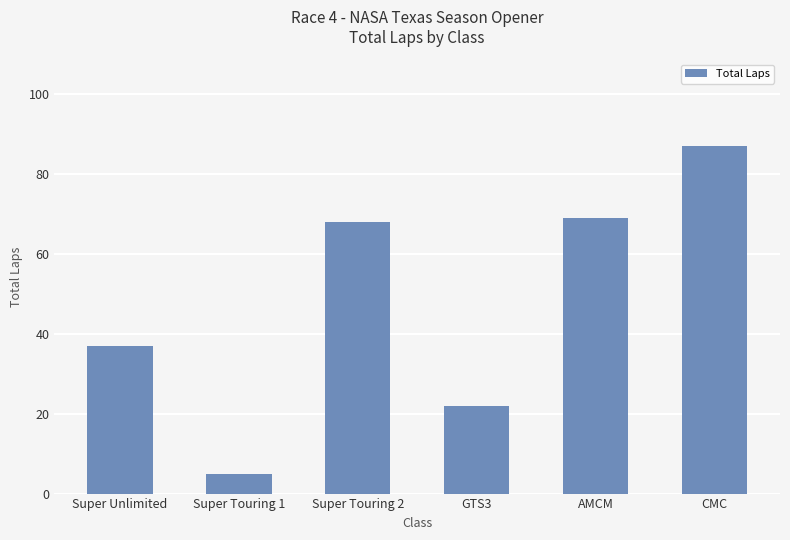

What is the ratio of the value at Super Unlimited to the value at Super Touring 1?

7.4